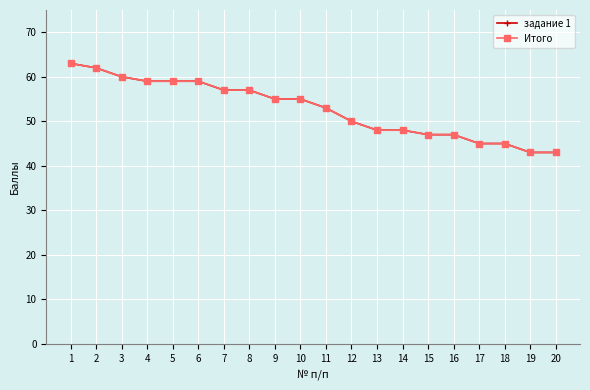

Is this an area chart (filled region under the line)?

No